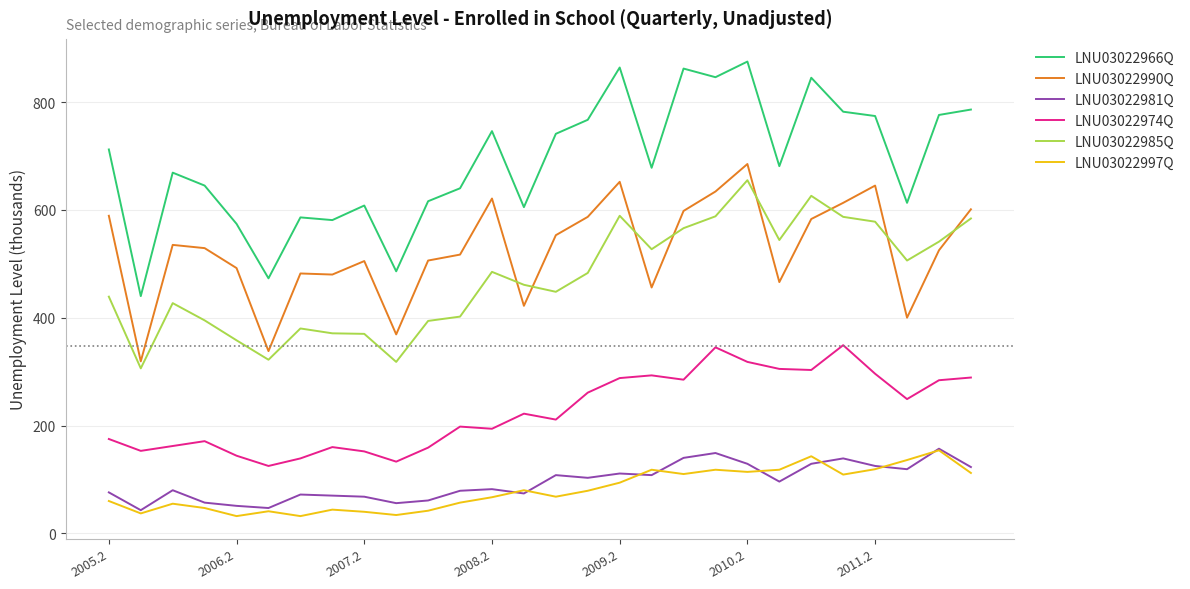

What is the minimum value for LNU03022990Q?

319